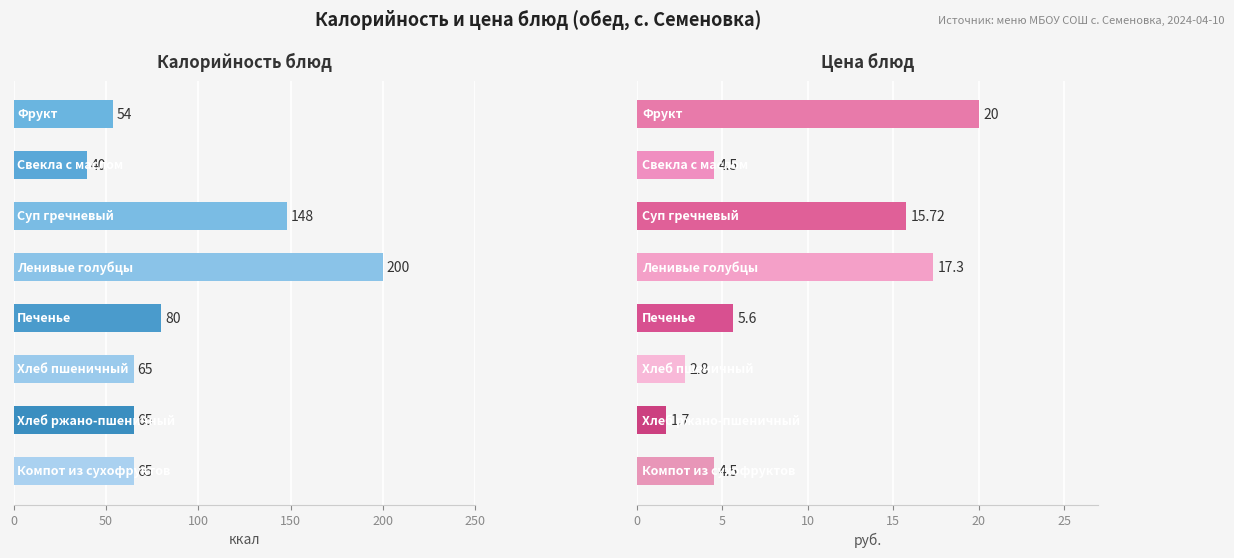

Reading right to left, extract all data points from this chart.

Калорийность: 65.0	65.0	65.0	80.0	200.0	148.0	40.0	54.0
Цена: 4.5	1.7	2.8	5.6	17.3	15.7	4.5	20.0